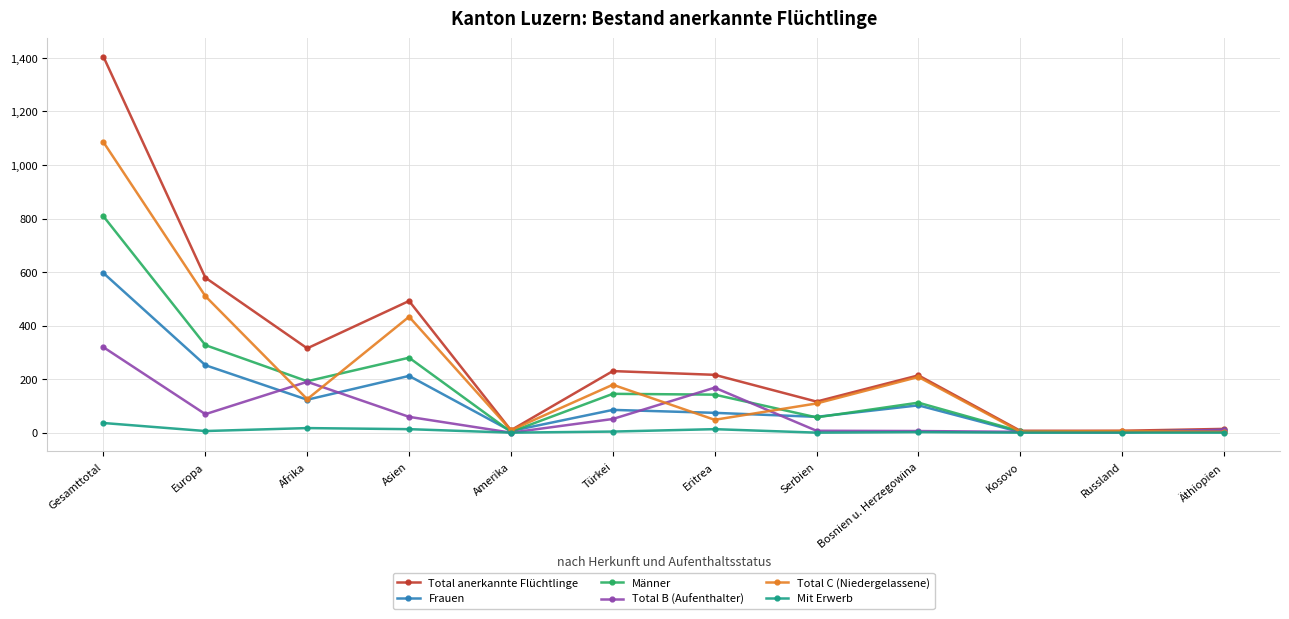

Which category has the highest value in the Männer series?

Gesamttotal